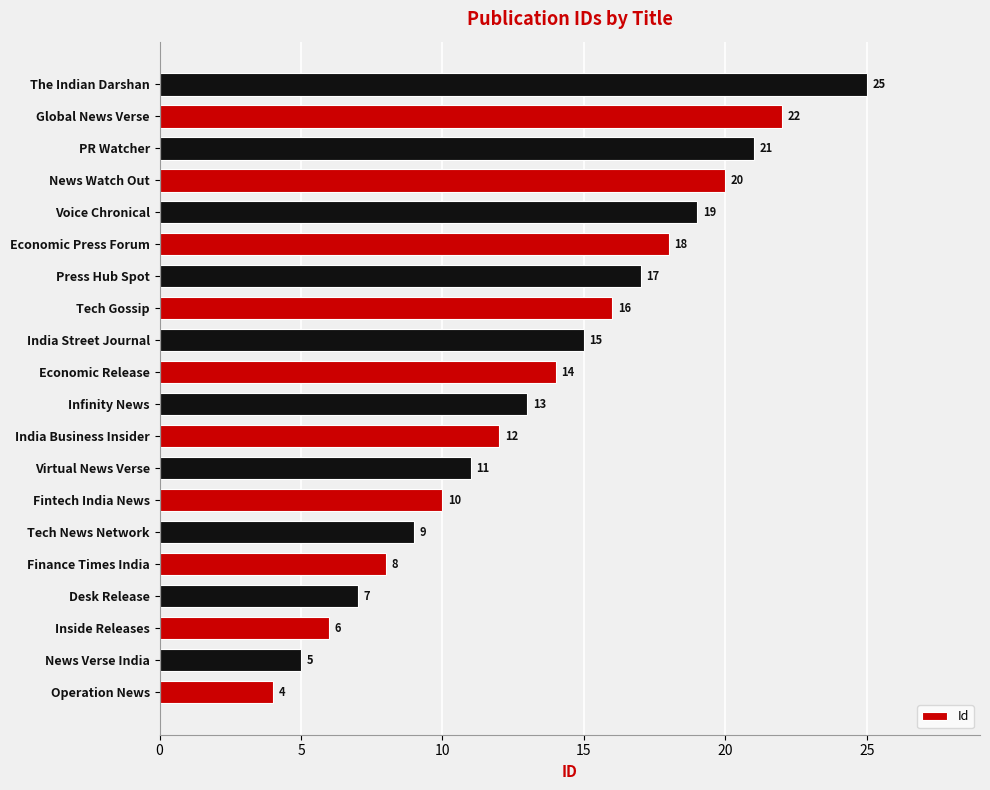

Between Desk Release and Finance Times India, which is larger?

Finance Times India